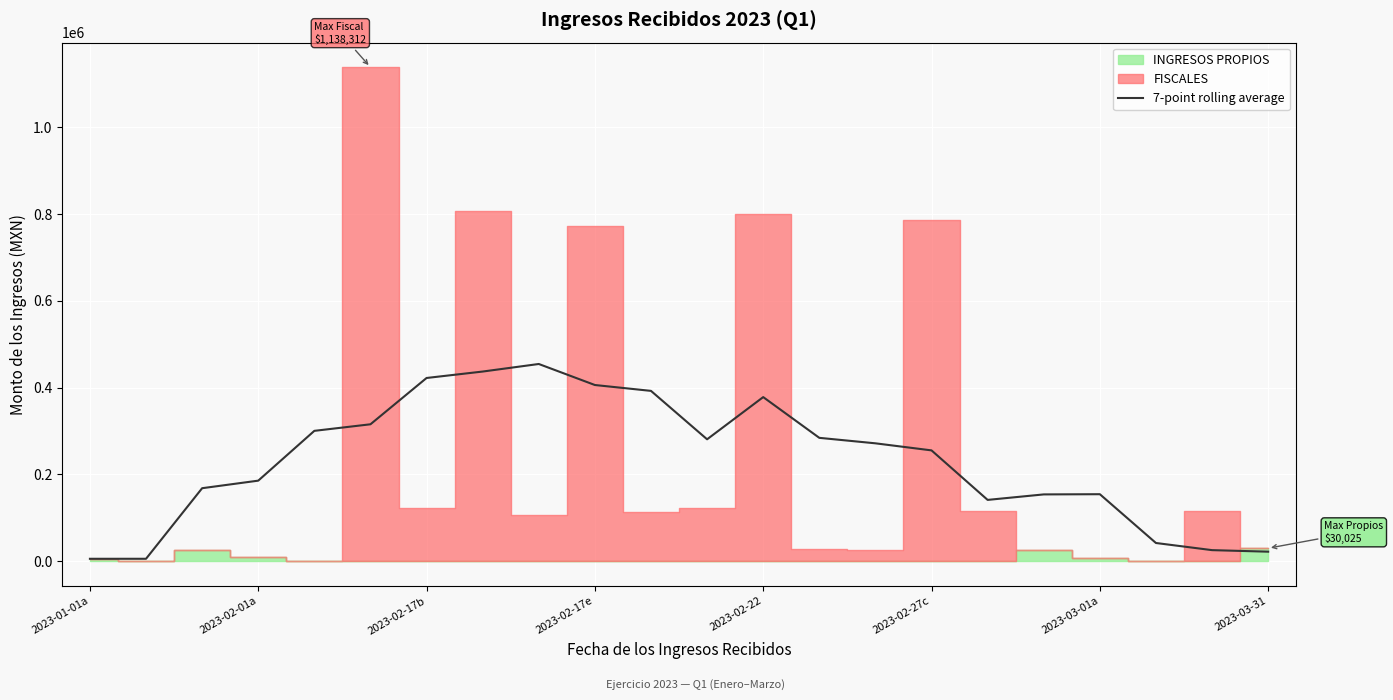

What is the sum of the values at 2023-03-01a and 2023-02-17b?

590592.2